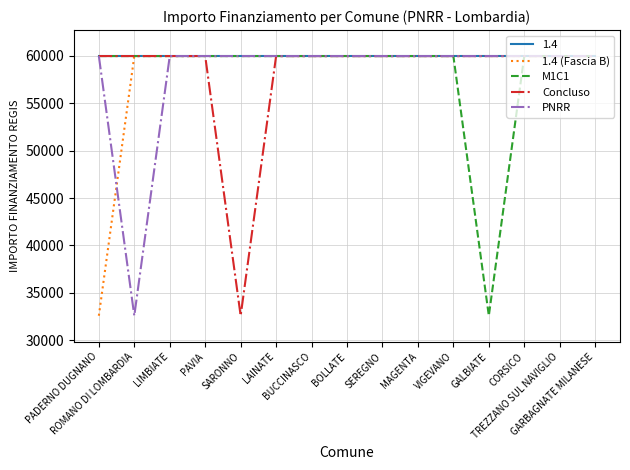

Is it true that M1C1 equals 59966 at SEREGNO?

True